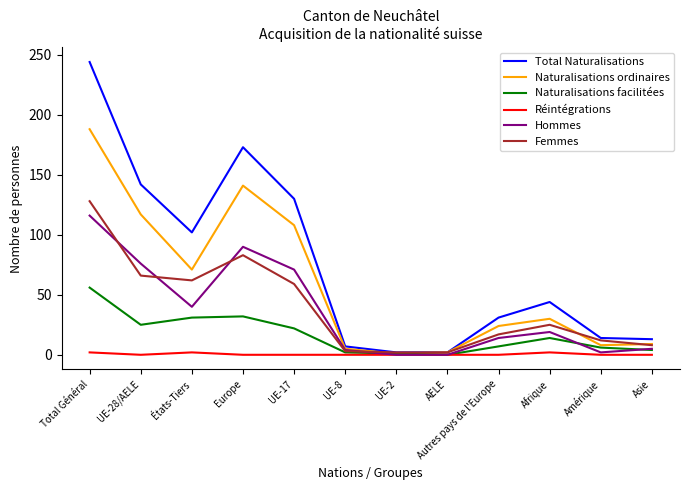

What is the spread (max minus min) of values at Amérique?

14